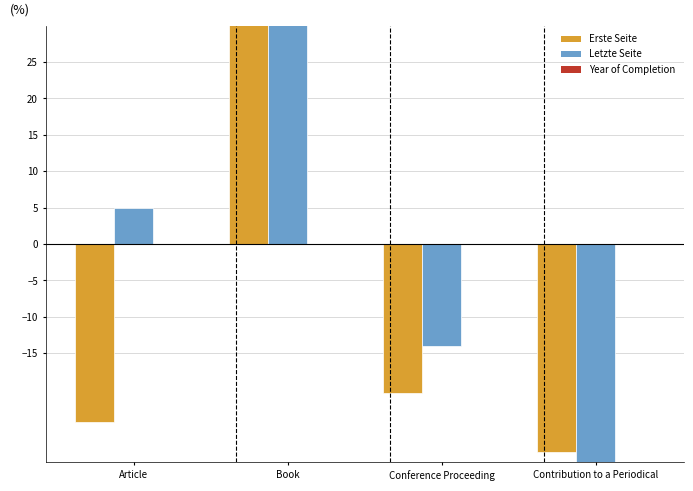

Which has a higher value, Article or Contribution to a Periodical?

Article